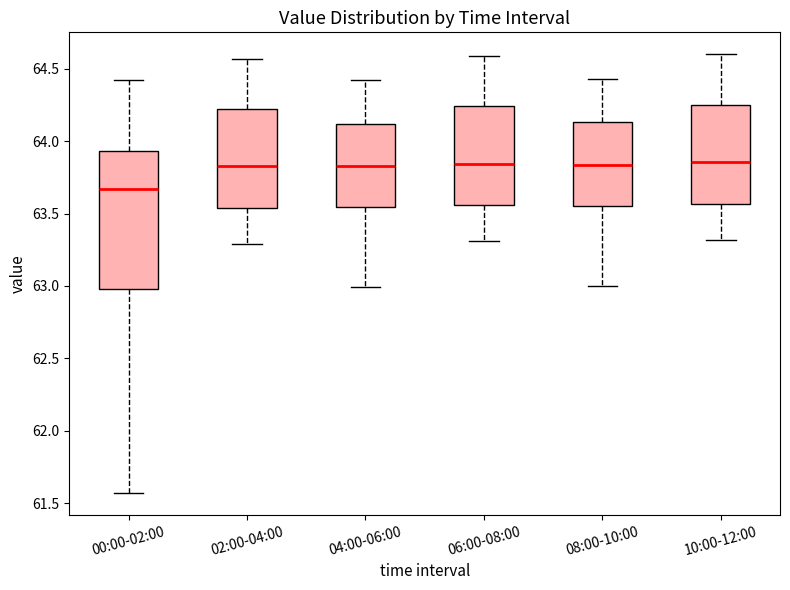

Reading left to right, transcribe this box plot: for each box, give where its median line is, the range the box spans, and where its two whiskers end, as read against the y-axis. The values are not printed on the chart, so give them approximately, as read against the axis.

00:00-02:00: median 63.65, box 63.00 to 63.95, whiskers 61.55 to 64.40
02:00-04:00: median 63.85, box 63.55 to 64.20, whiskers 63.30 to 64.55
04:00-06:00: median 63.85, box 63.55 to 64.10, whiskers 63.00 to 64.40
06:00-08:00: median 63.85, box 63.55 to 64.25, whiskers 63.30 to 64.60
08:00-10:00: median 63.85, box 63.55 to 64.15, whiskers 63.00 to 64.45
10:00-12:00: median 63.85, box 63.55 to 64.25, whiskers 63.30 to 64.60